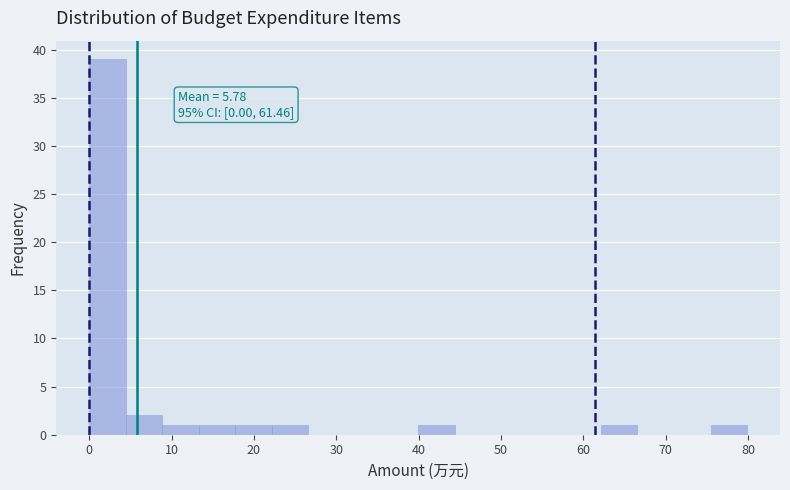

Over which range of the x-axis is the bar tallest?

0 to 4